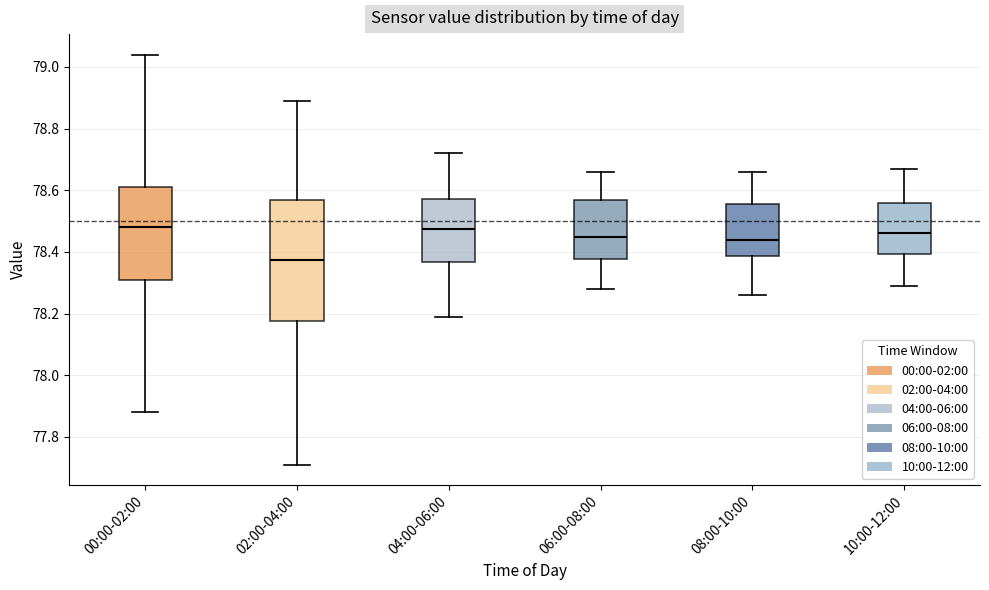

Which box is the tallest, from its lower edge to its upper edge?

02:00-04:00